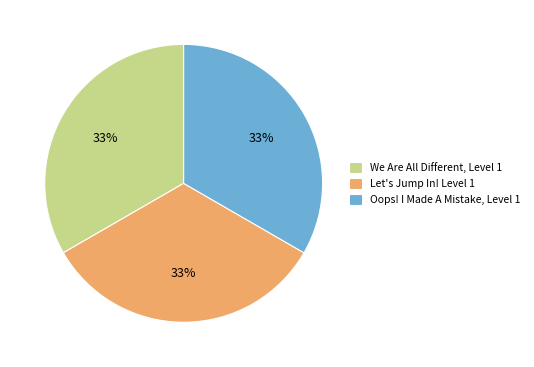

Is the sum of Let's Jump In! Level 1 and We Are All Different, Level 1 greater than half?

Yes